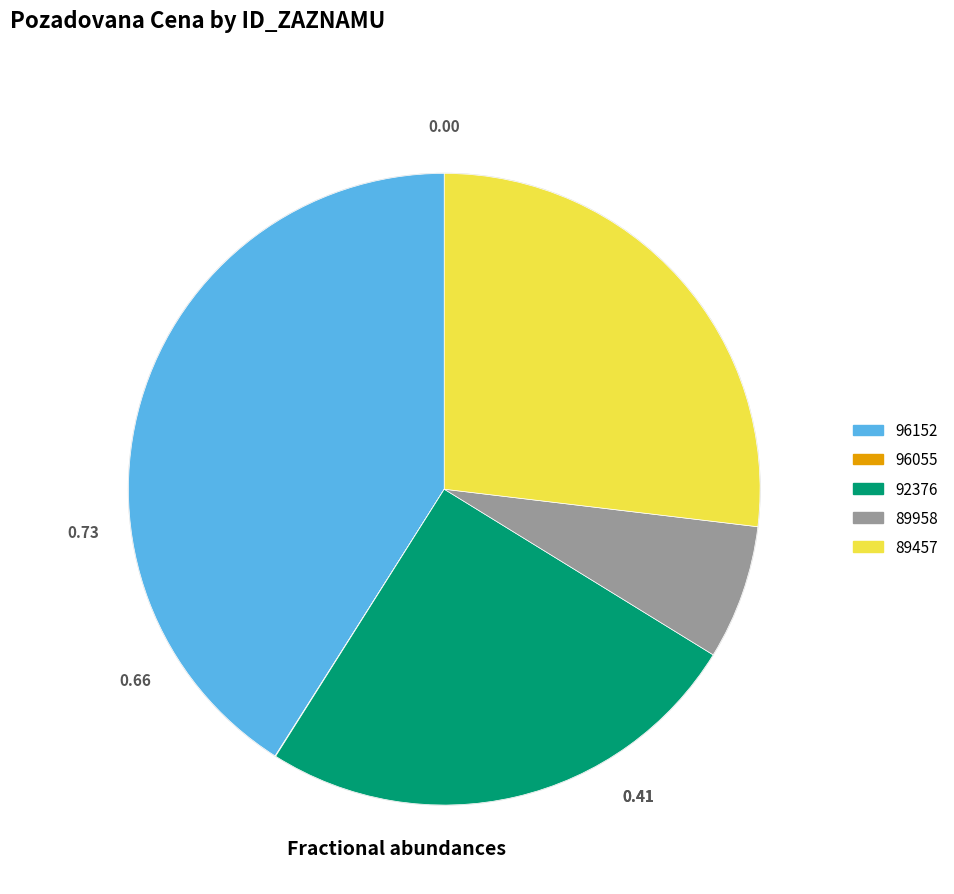

Does 92376 account for over 50% of the chart?

No